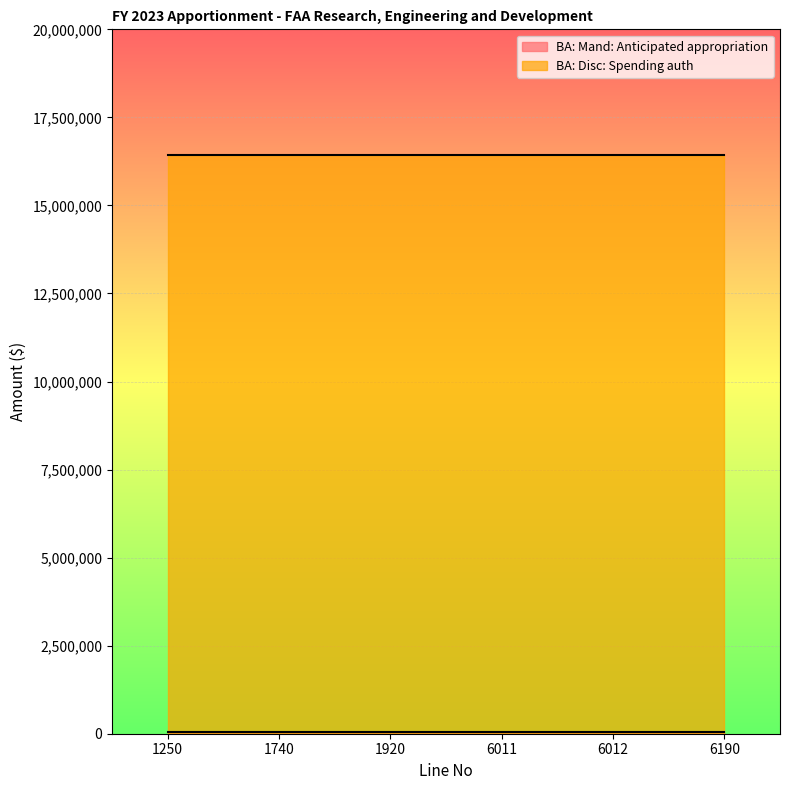

What is the maximum value shown in the chart?

16433900